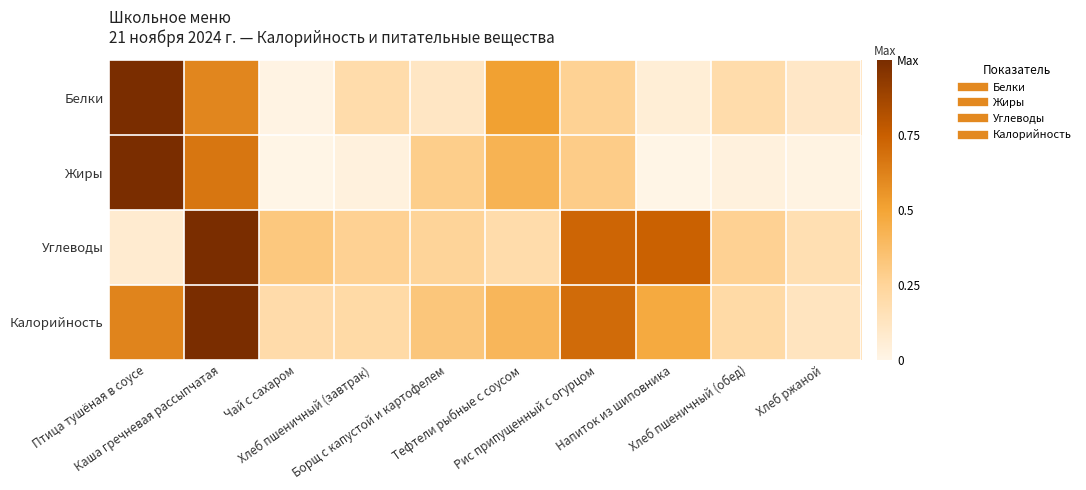

Reading left to right, transcribe all the data shown in this chart.

Белки: Птица тушёная в соусе=1.0	Каша гречневая рассыпчатая=0.6	Чай с сахаром=0.0	Хлеб пшеничный (завтрак)=0.2	Борщ с капустой и картофелем=0.1	Тефтели рыбные с соусом=0.5	Рис припущенный с огурцом=0.3	Напиток из шиповника=0.1	Хлеб пшеничный (обед)=0.2	Хлеб ржаной=0.1
Жиры: Птица тушёная в соусе=1.0	Каша гречневая рассыпчатая=0.7	Чай с сахаром=0.0	Хлеб пшеничный (завтрак)=0.0	Борщ с капустой и картофелем=0.3	Тефтели рыбные с соусом=0.4	Рис припущенный с огурцом=0.3	Напиток из шиповника=0.0	Хлеб пшеничный (обед)=0.0	Хлеб ржаной=0.0
Углеводы: Птица тушёная в соусе=0.1	Каша гречневая рассыпчатая=1.0	Чай с сахаром=0.3	Хлеб пшеничный (завтрак)=0.3	Борщ с капустой и картофелем=0.3	Тефтели рыбные с соусом=0.2	Рис припущенный с огурцом=0.7	Напиток из шиповника=0.7	Хлеб пшеничный (обед)=0.3	Хлеб ржаной=0.2
Калорийность: Птица тушёная в соусе=0.6	Каша гречневая рассыпчатая=1.0	Чай с сахаром=0.2	Хлеб пшеничный (завтрак)=0.2	Борщ с капустой и картофелем=0.3	Тефтели рыбные с соусом=0.4	Рис припущенный с огурцом=0.7	Напиток из шиповника=0.5	Хлеб пшеничный (обед)=0.2	Хлеб ржаной=0.1